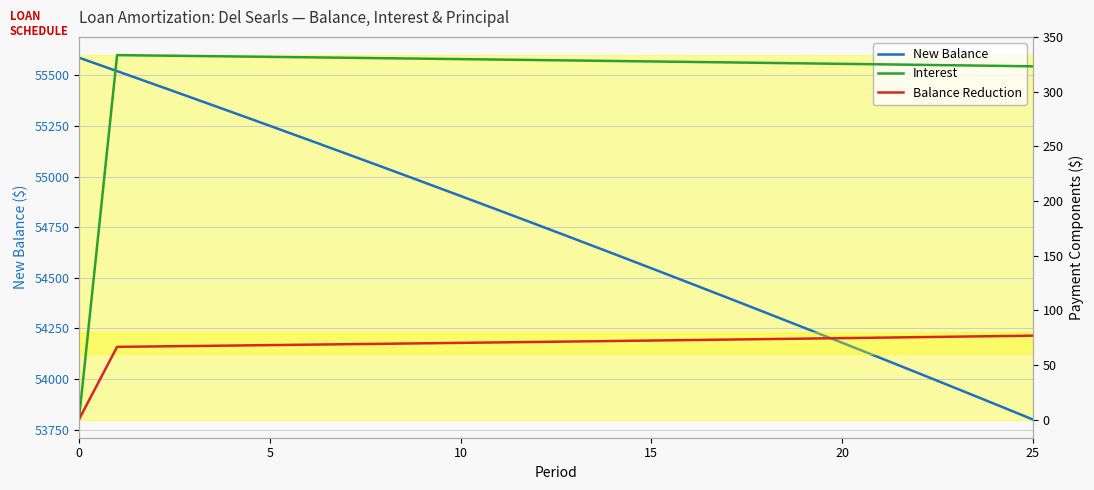

What is the sum of the Balance Reduction values at 0 and 9?

136.2